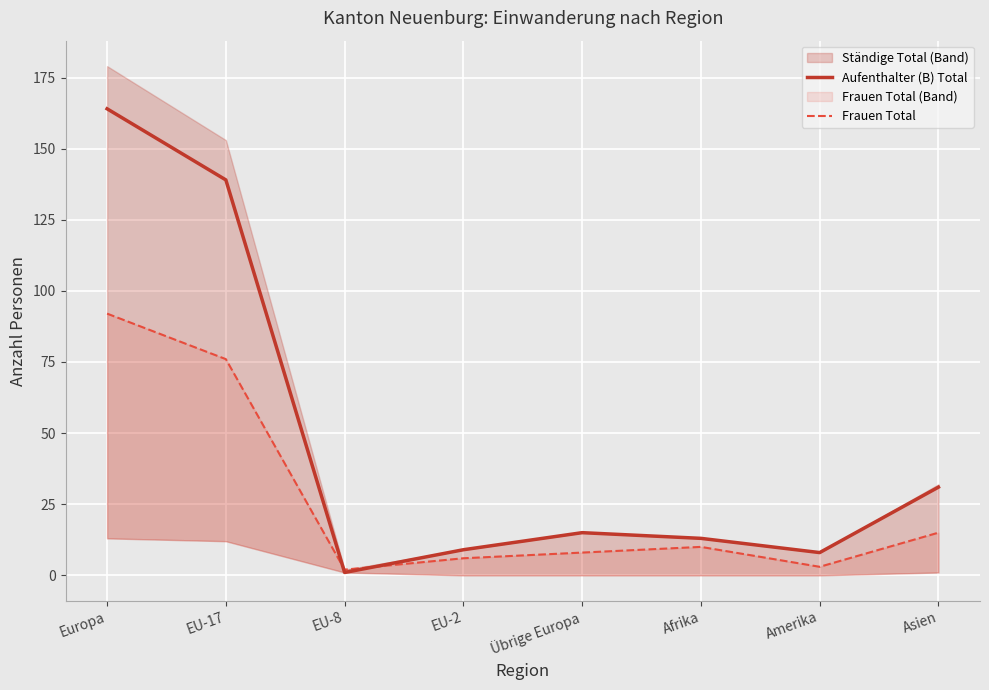

What is the difference between the second highest and second lowest values in the Aufenthalter (B) Total series?

131